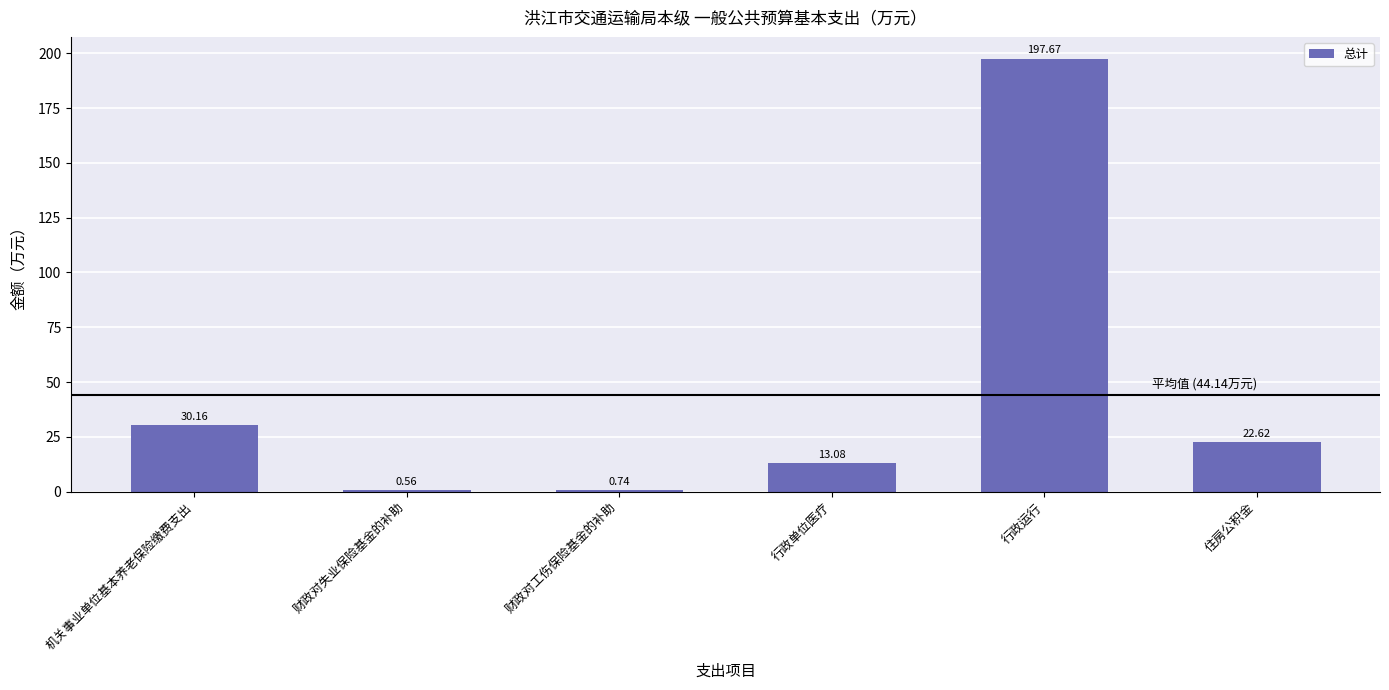

What is the sum of all values?

264.8